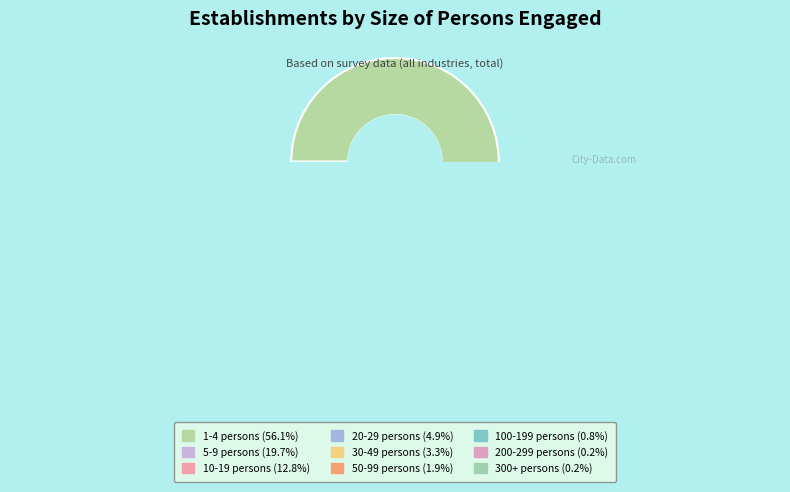

To the nearest percent, what is the difference between the 10-19 persons and 1-4 persons slice percentages?

43%